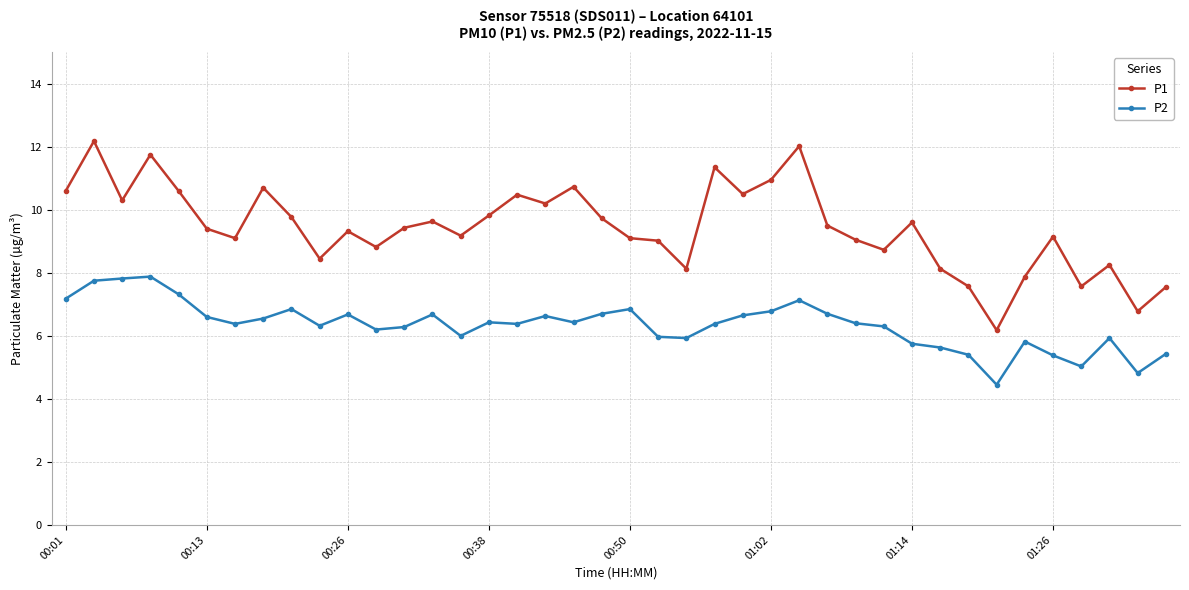

True or false: P1 and P2 cross at least once.

False